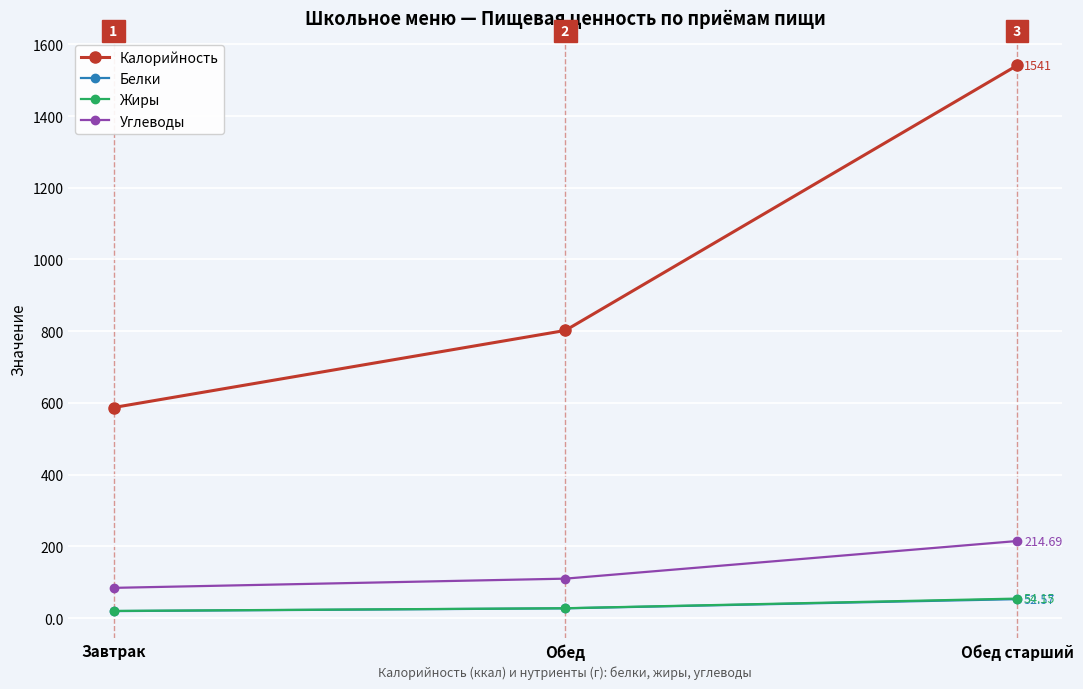

Rank the categories by Белки value from lowest to highest.

Завтрак, Обед, Обед старший